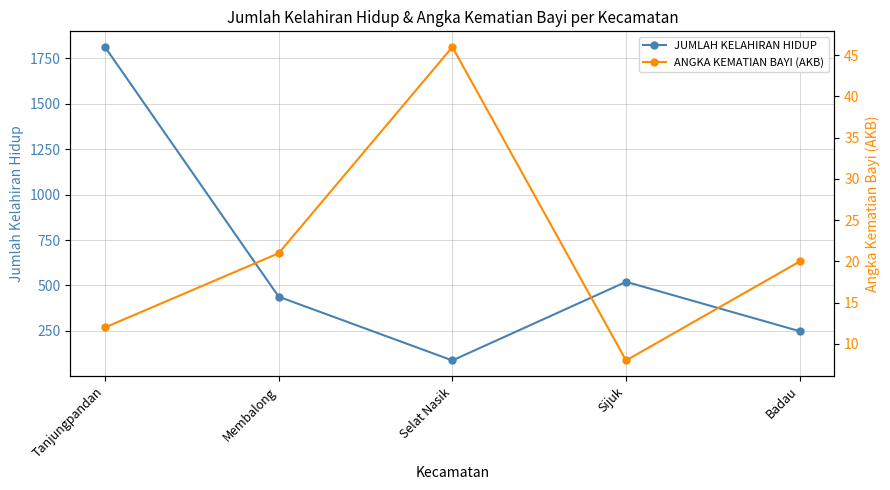

Which category has the highest value in the ANGKA KEMATIAN BAYI (AKB) series?

Selat Nasik